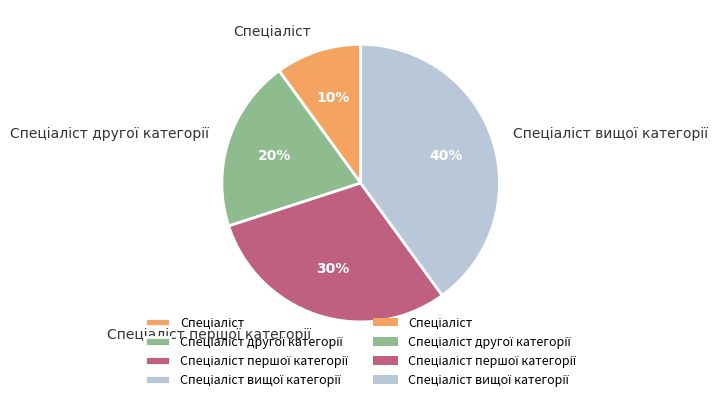

Is there a majority slice in this chart?

No